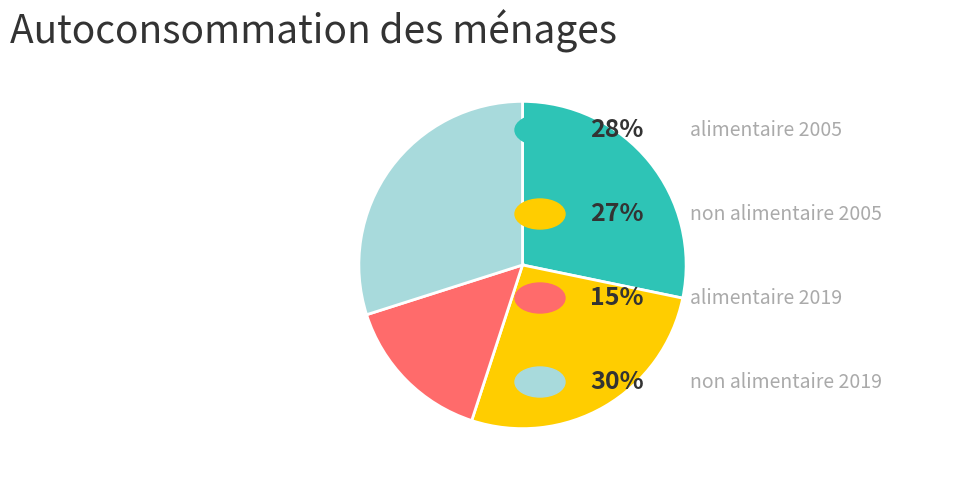

Is there any slice that represents more than half of the pie?

No